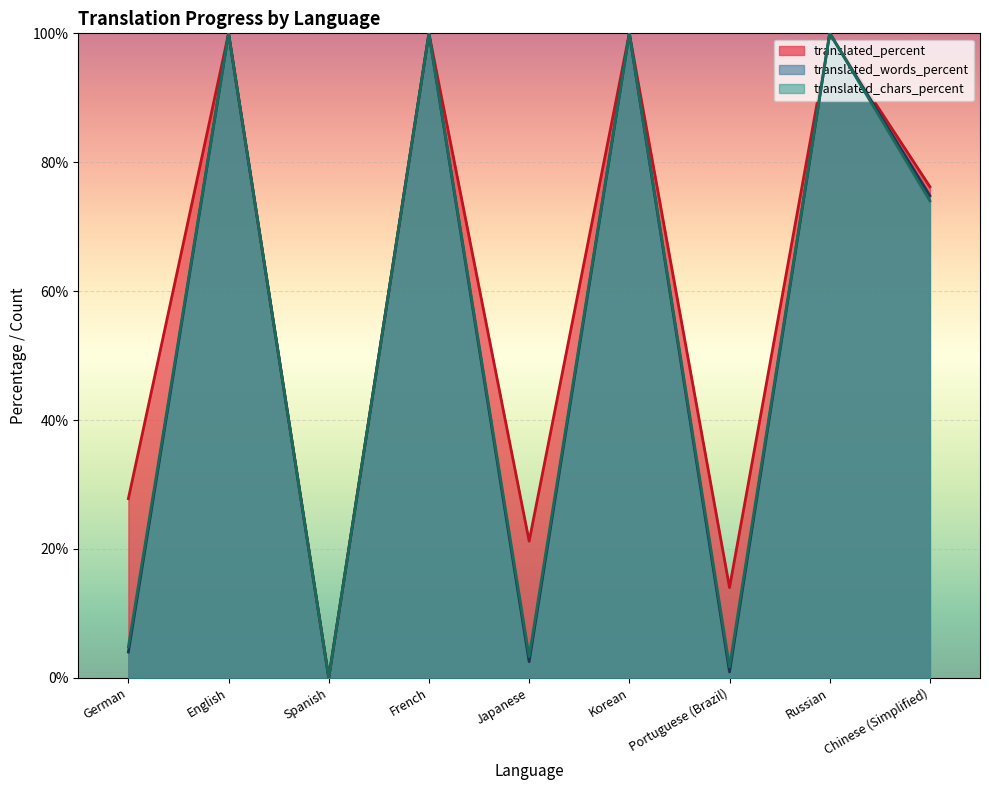

Which series has the largest range (max minus min)?

translated